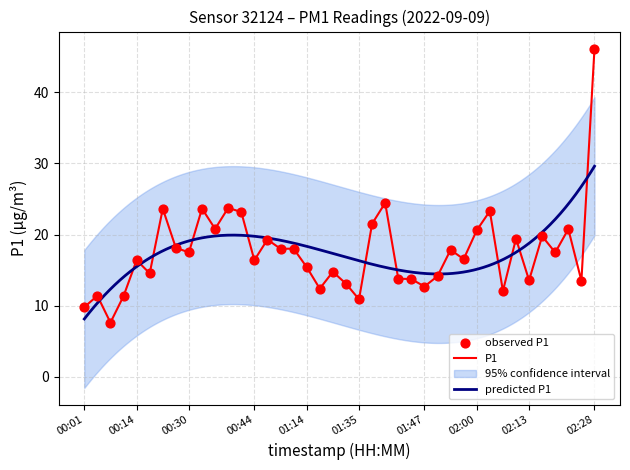

Which has a higher value, 01:47 or 00:09?

01:47